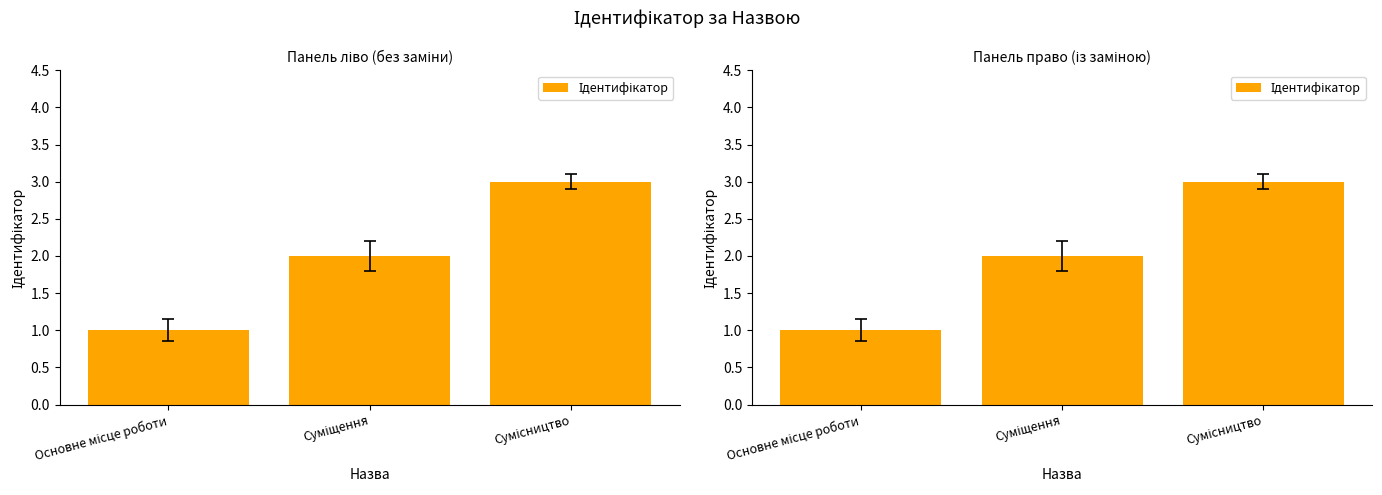

How many values exceed 2?

1